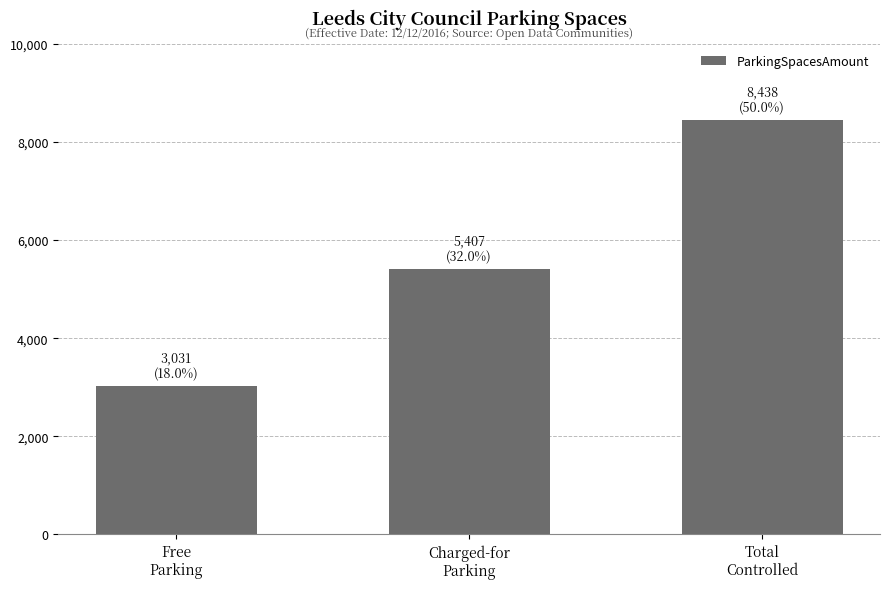

What position from the left is Charged-for
Parking?

2